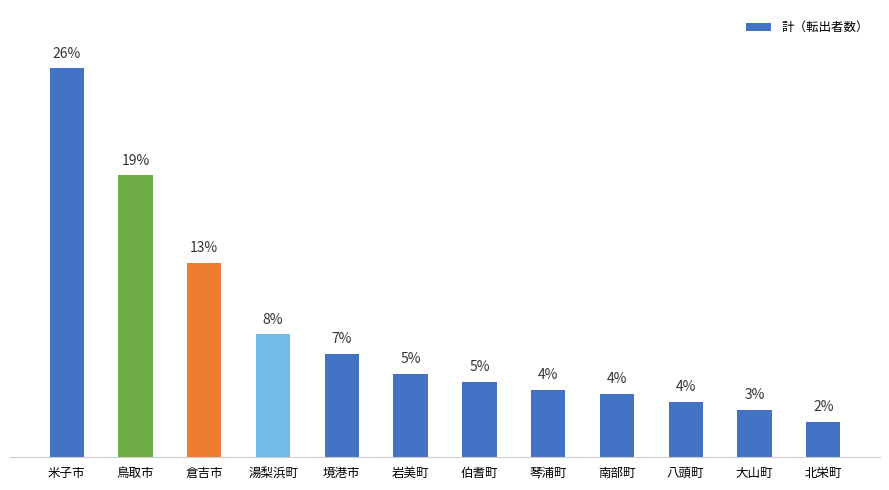

Rank the categories by value from lowest to highest.

北栄町, 大山町, 八頭町, 南部町, 琴浦町, 伯耆町, 岩美町, 境港市, 湯梨浜町, 倉吉市, 鳥取市, 米子市